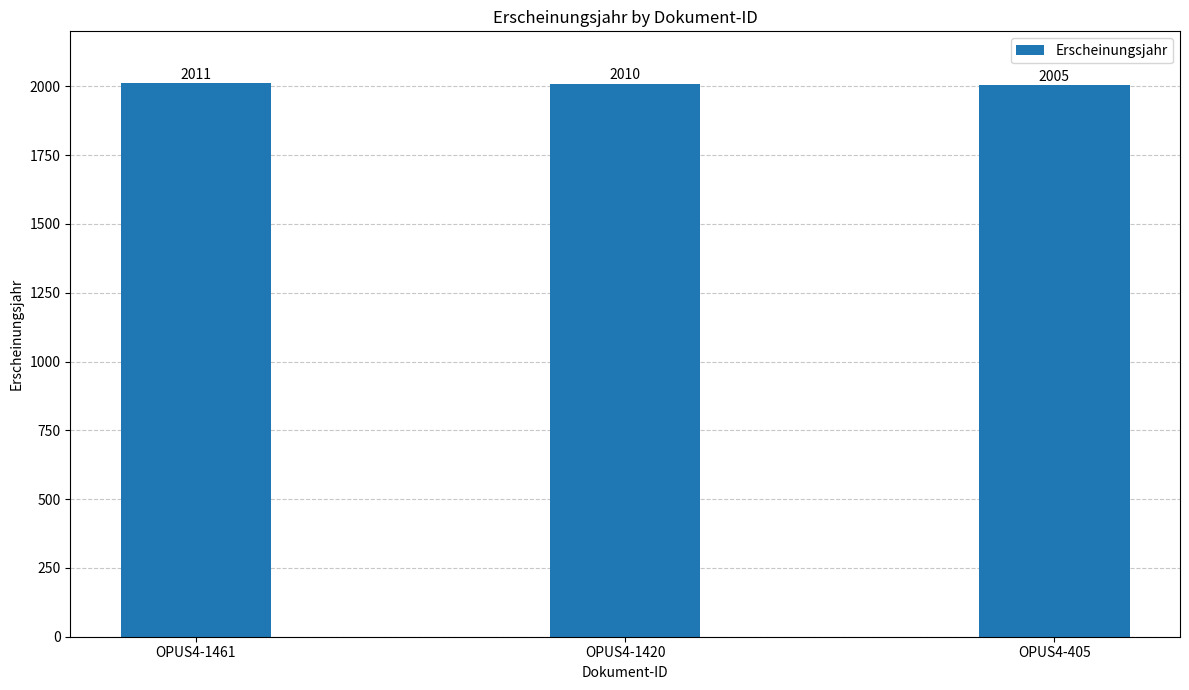

What is the value of the 1st bar from the left?

2011